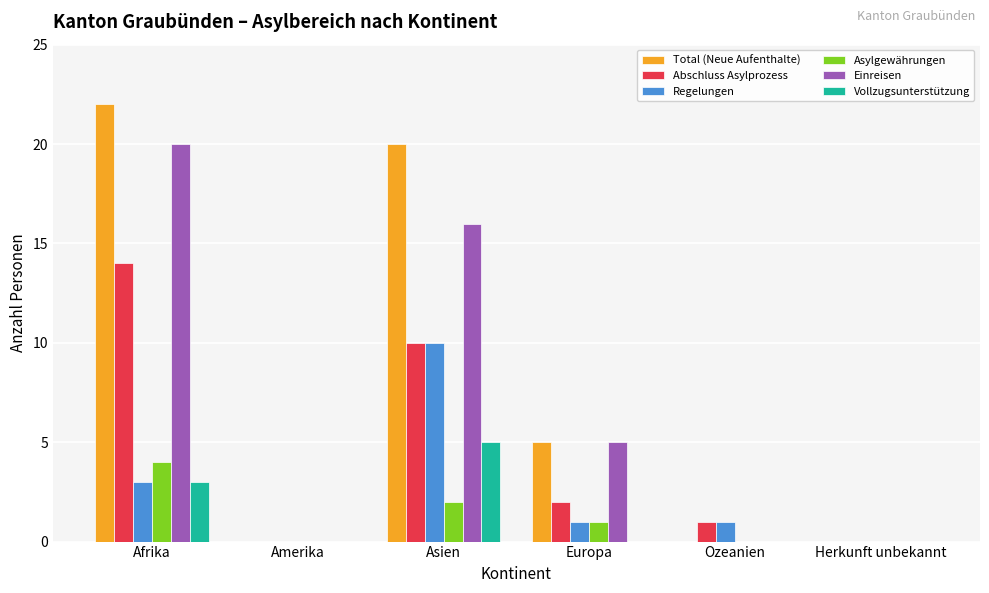

What is the total value across all series at Asien?

63